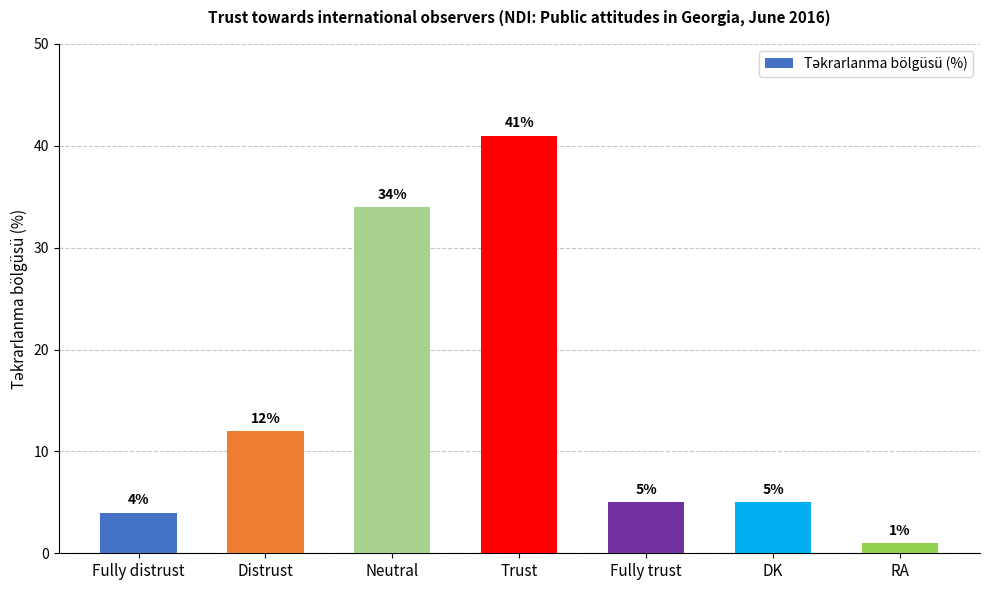

The chart shows a value of 1 at RA. True or false?

True